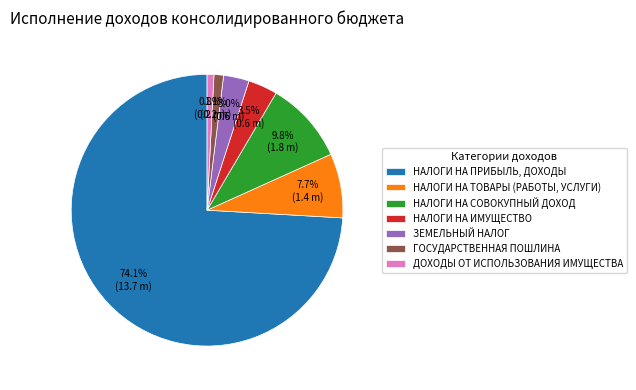

To the nearest percent, what is the combined percentage of НАЛОГИ НА ТОВАРЫ (РАБОТЫ, УСЛУГИ) and ЗЕМЕЛЬНЫЙ НАЛОГ?

11%